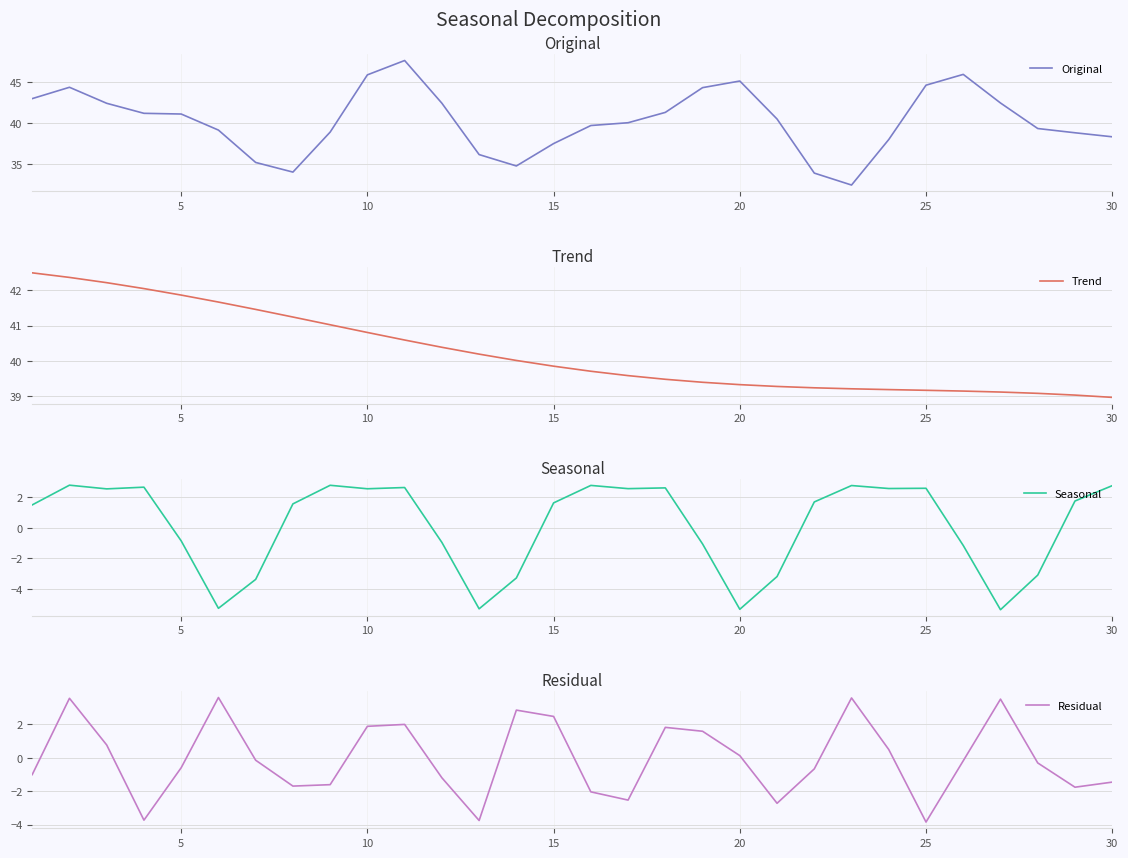

Is it true that Original equals 10.3 at 20?

False